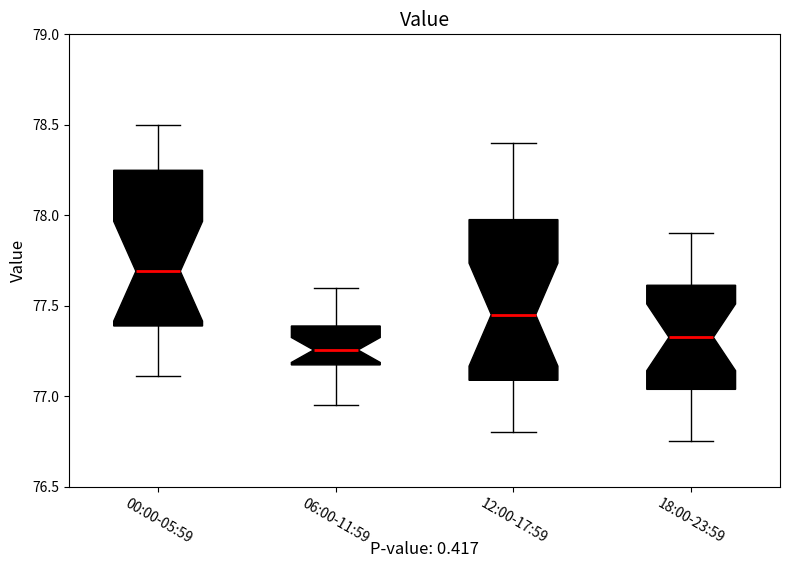

Where does the median line of the box for 12:00-17:59 sit on the y-axis? The values are not printed on the chart, so give them approximately, as read against the axis.

77.45